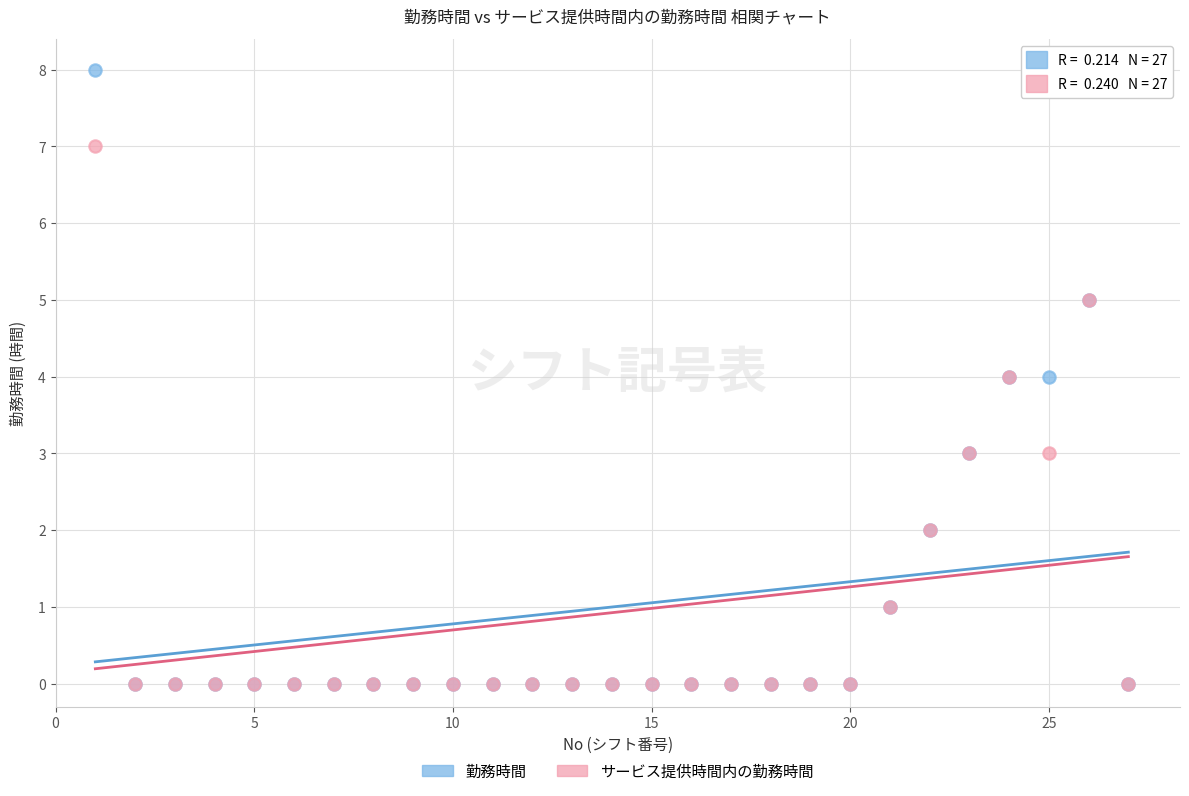

Which series contains the highest Y value?

勤務時間